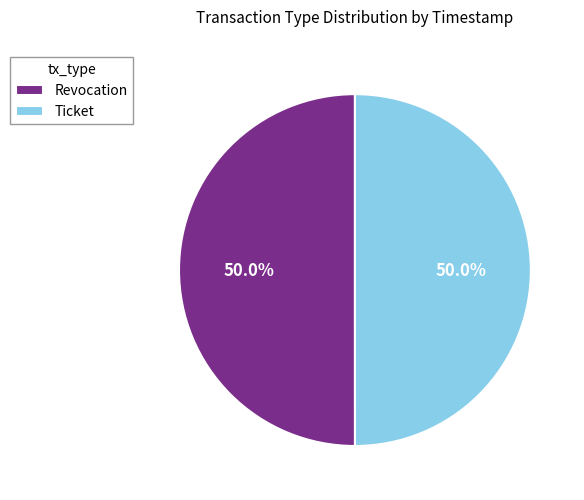

Combined, do Ticket and Revocation account for over 50%?

Yes